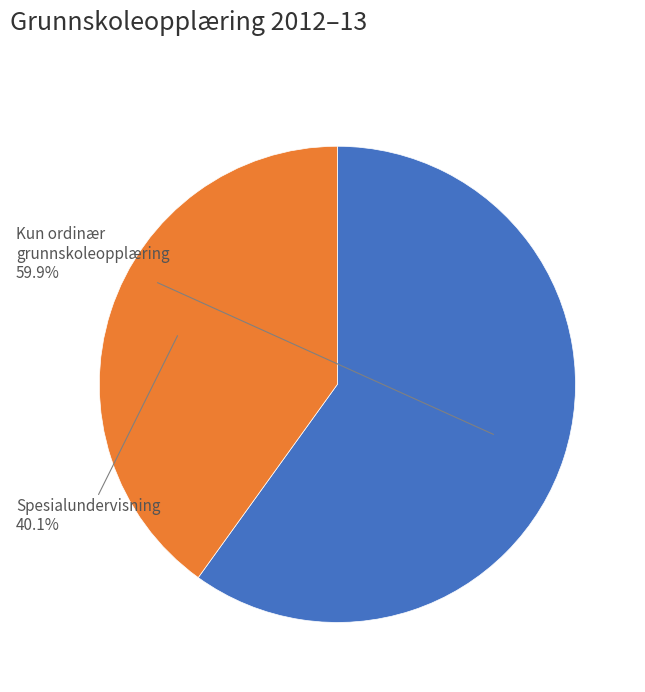

Count the number of slices in the pie.

2